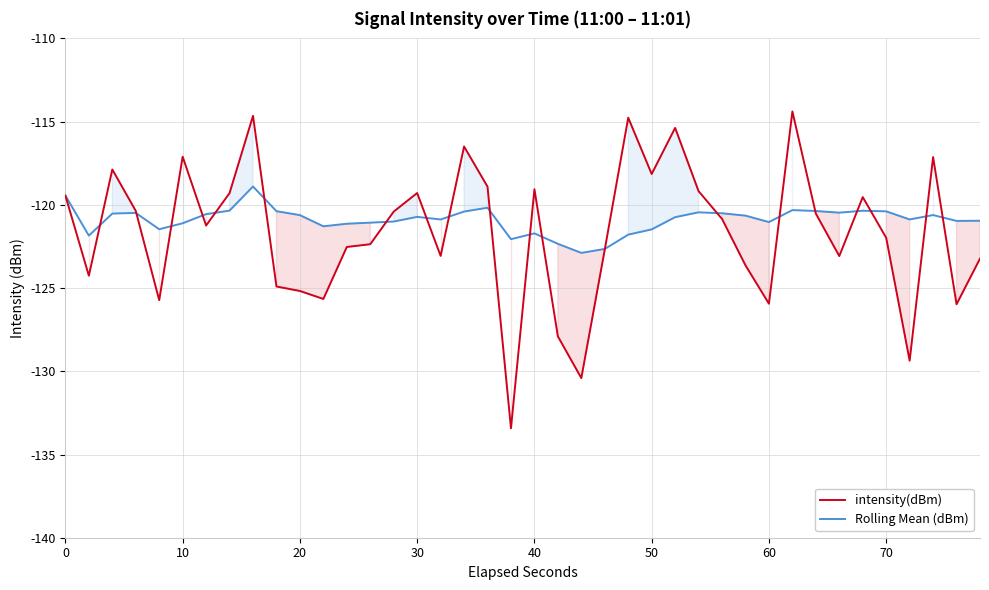

Does the chart have visible grid lines?

Yes